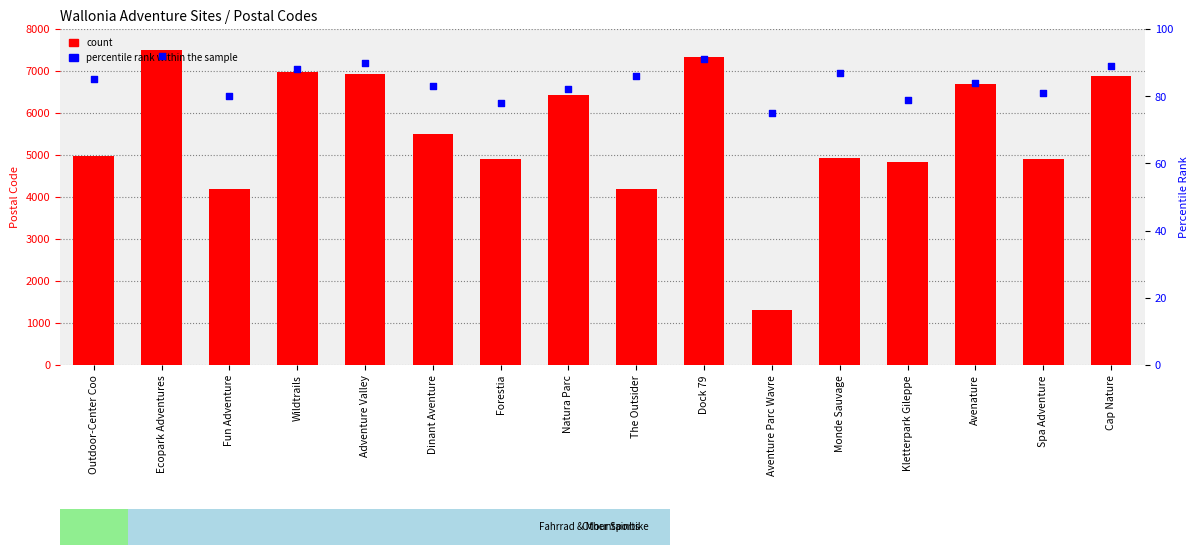

Which series has the largest total across all categories?

count